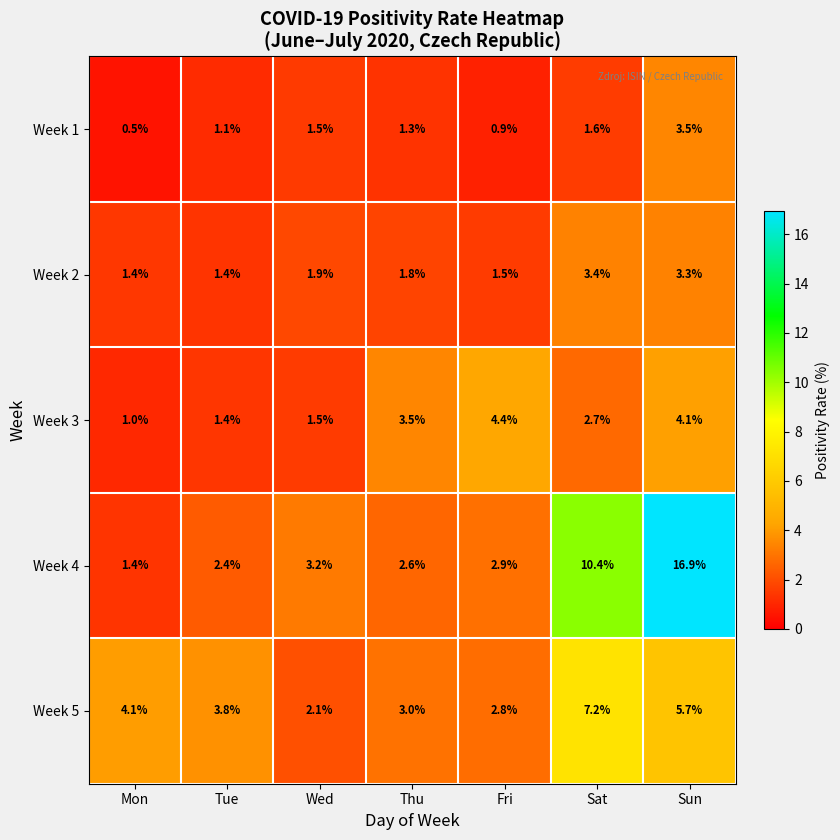

What is the average value of the Week 5 series?

4.1